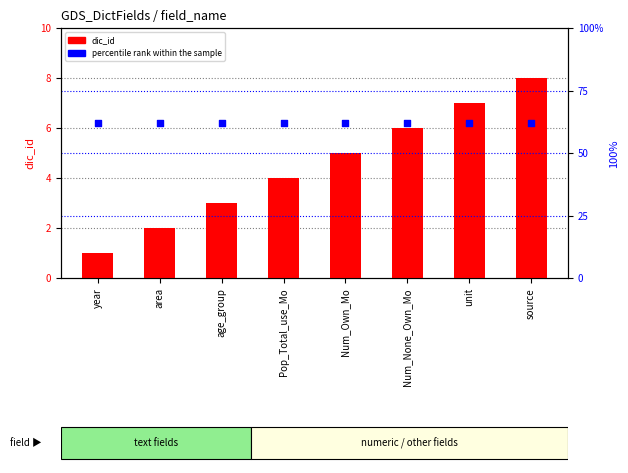

Which series has the largest Y range (max minus min)?

dic_id